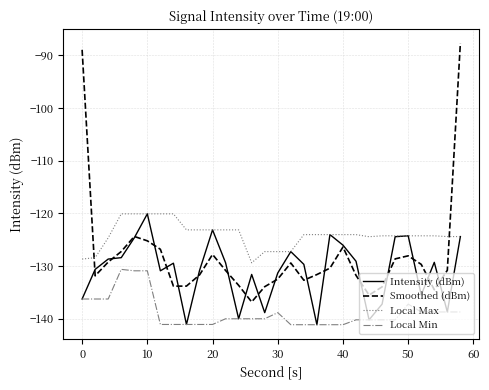

Which series has the largest total across all categories?

Local Max